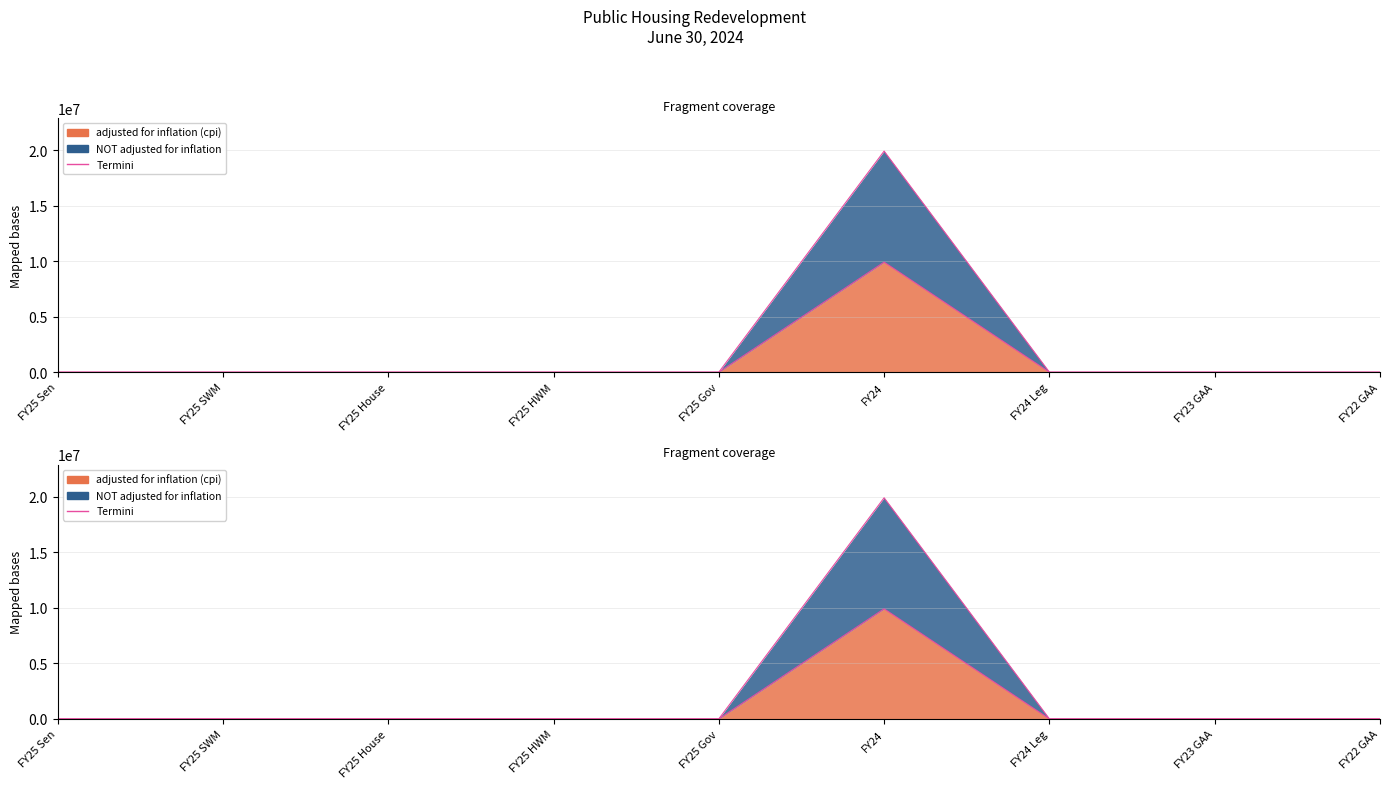

Which series changed the most between FY24 and FY22 GAA?

NOT adjusted for inflation